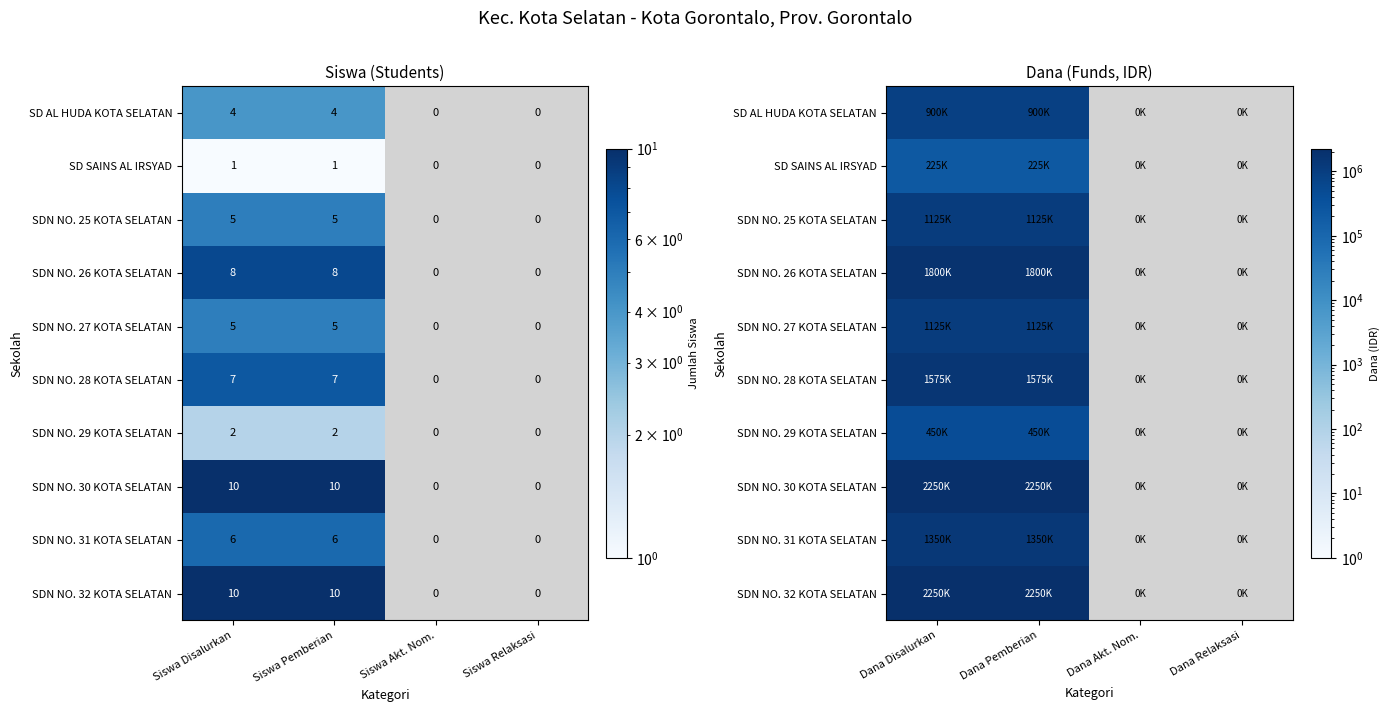

At which category is the sum across all series the highest?

Dana Disalurkan